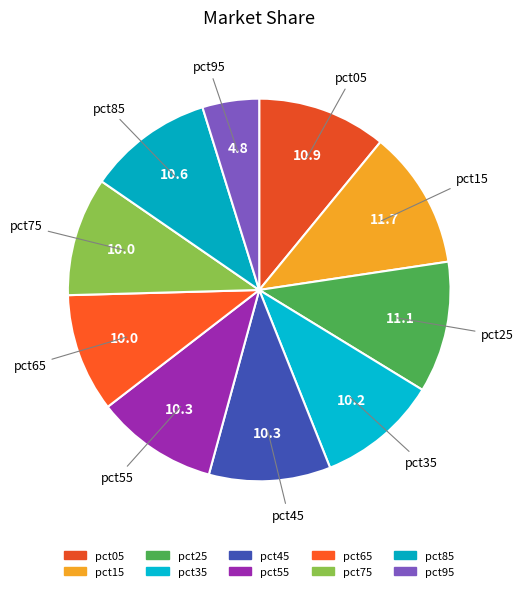

What is the total percentage of pct95 and pct45?

15.1%